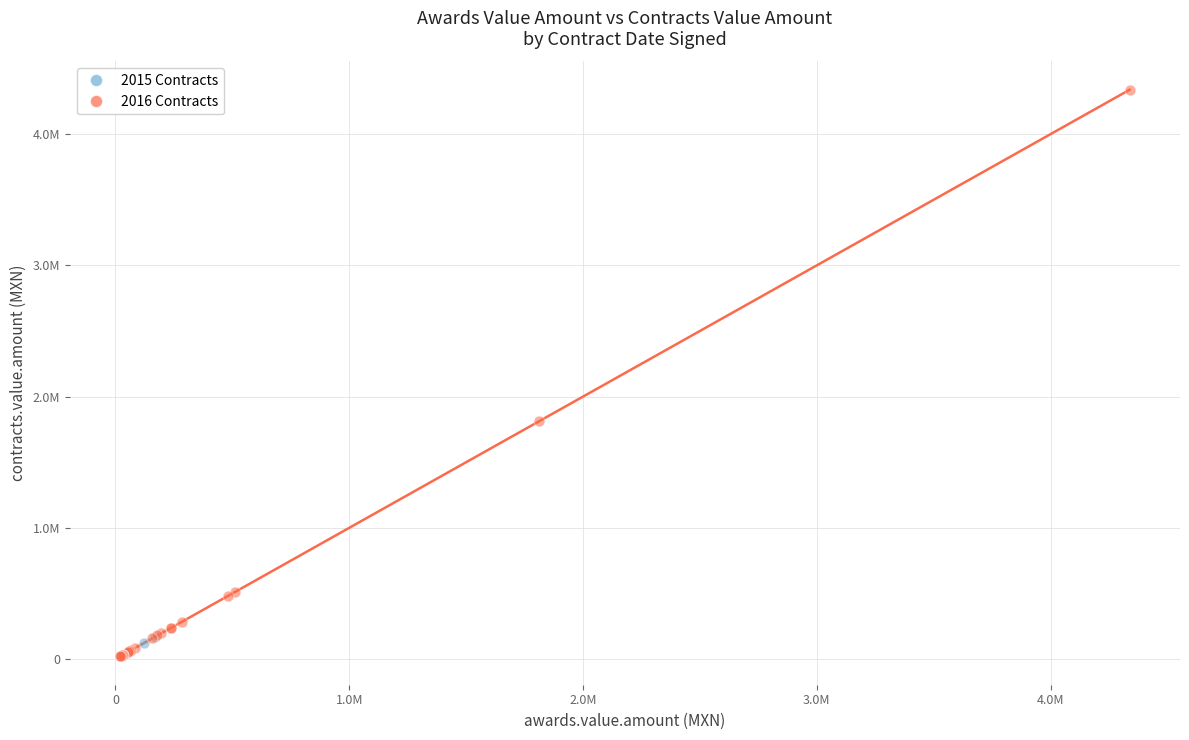

What are all the series names shown in the legend?

2015 Contracts, 2016 Contracts